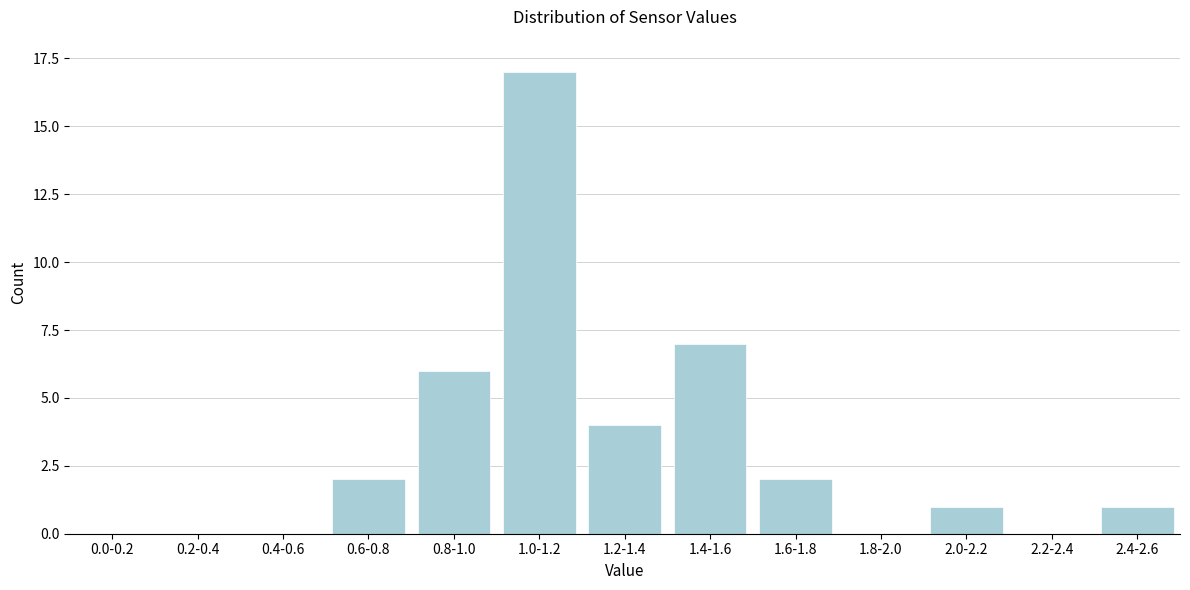

Reading left to right, list all the values displayed in this chart.

0.0-0.2=0	0.2-0.4=0	0.4-0.6=0	0.6-0.8=2	0.8-1.0=6	1.0-1.2=17	1.2-1.4=4	1.4-1.6=7	1.6-1.8=2	1.8-2.0=0	2.0-2.2=1	2.2-2.4=0	2.4-2.6=1